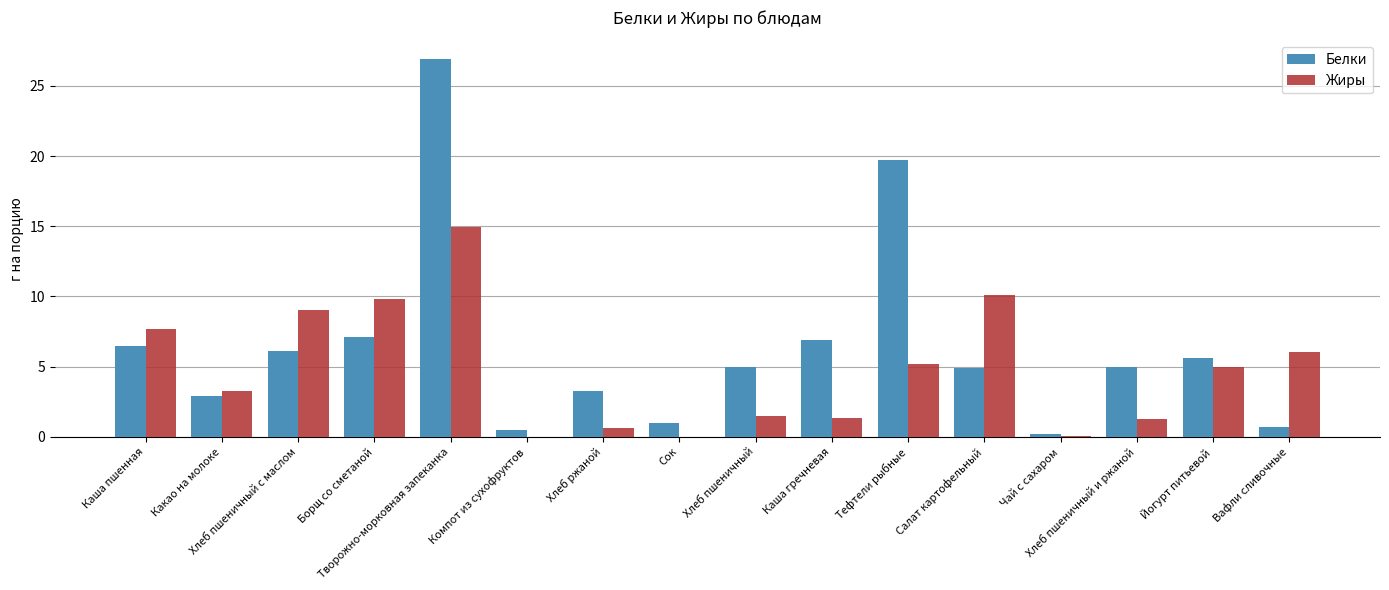

What is the highest value of the Белки series?

26.9